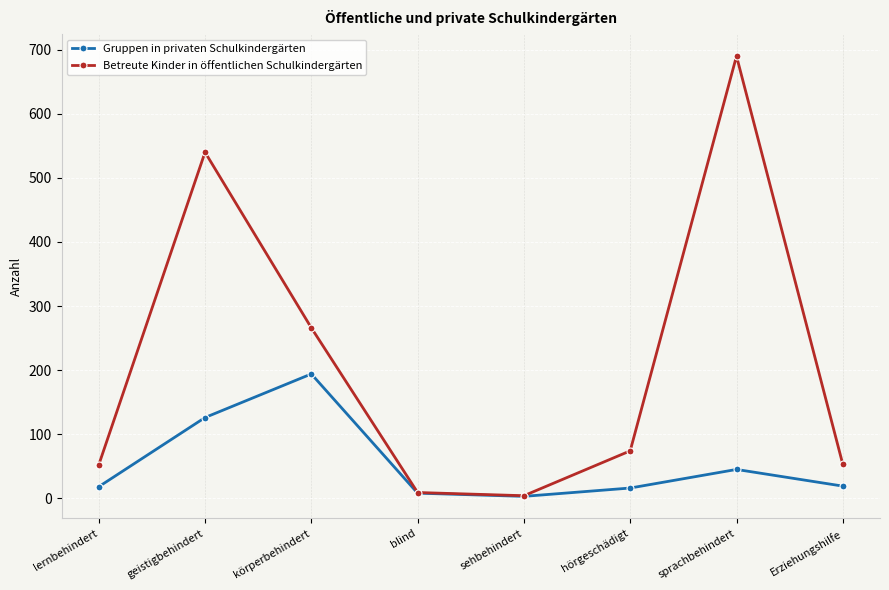

Rank the series by their average value, from lowest to highest.

Gruppen in privaten Schulkindergärten, Betreute Kinder in öffentlichen Schulkindergärten